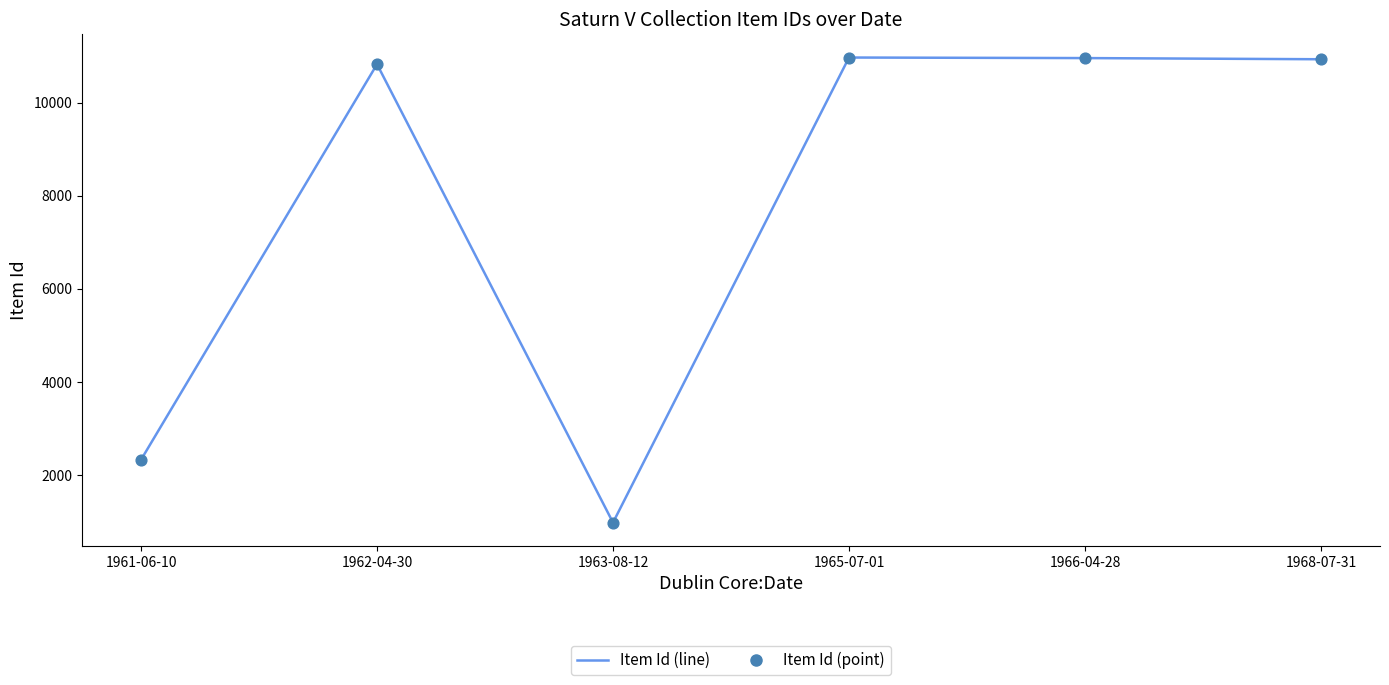

What is the minimum value shown in the chart?

981